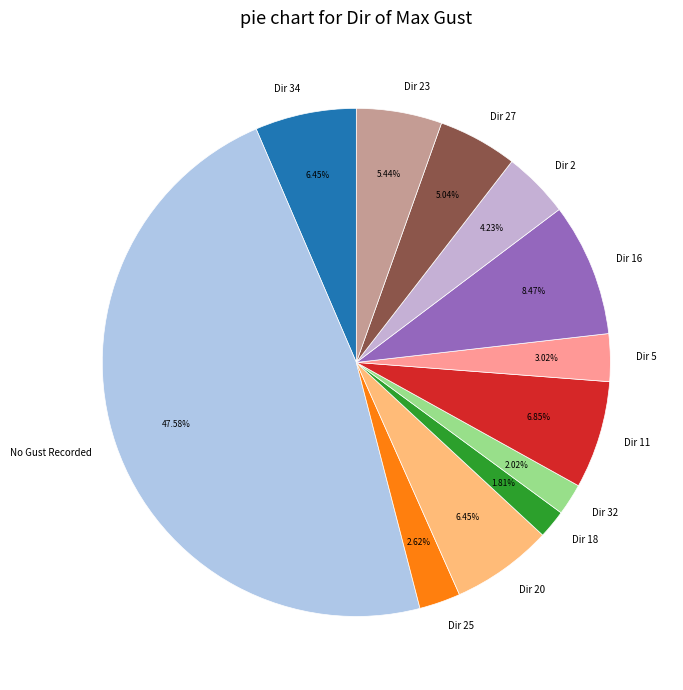

Is Dir 27 the majority of the pie?

No